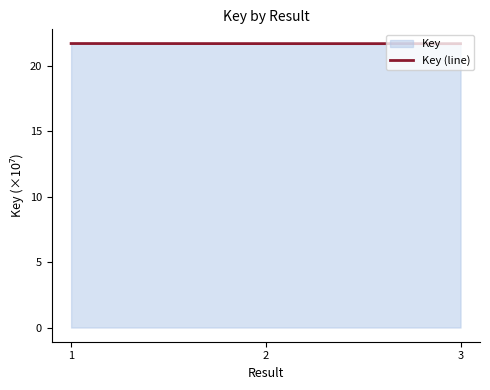

Reading right to left, list all the values displayed in this chart.

3=21.7	2=21.7	1=21.7